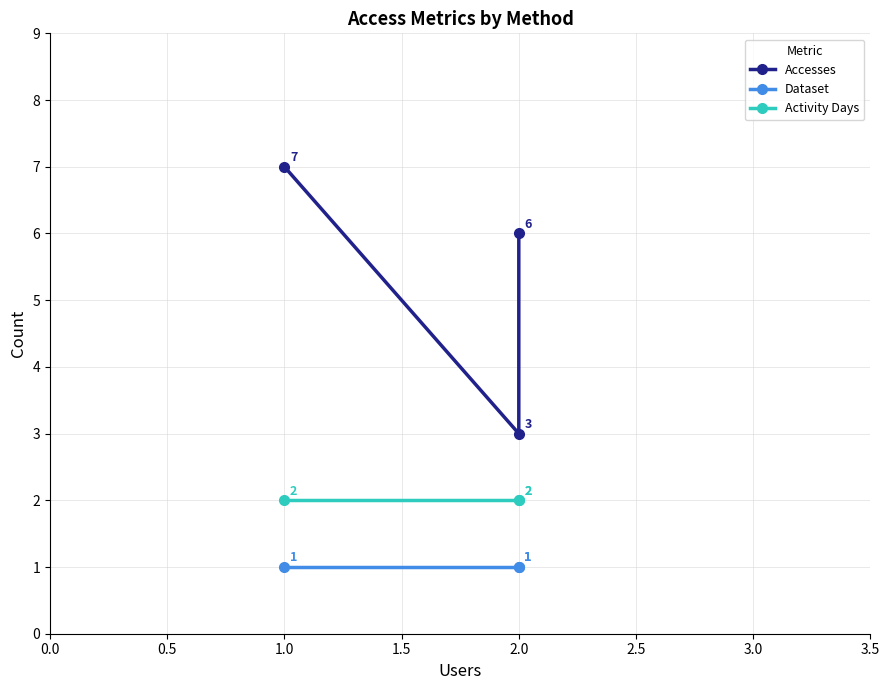

Which series has the largest total across all categories?

Accesses